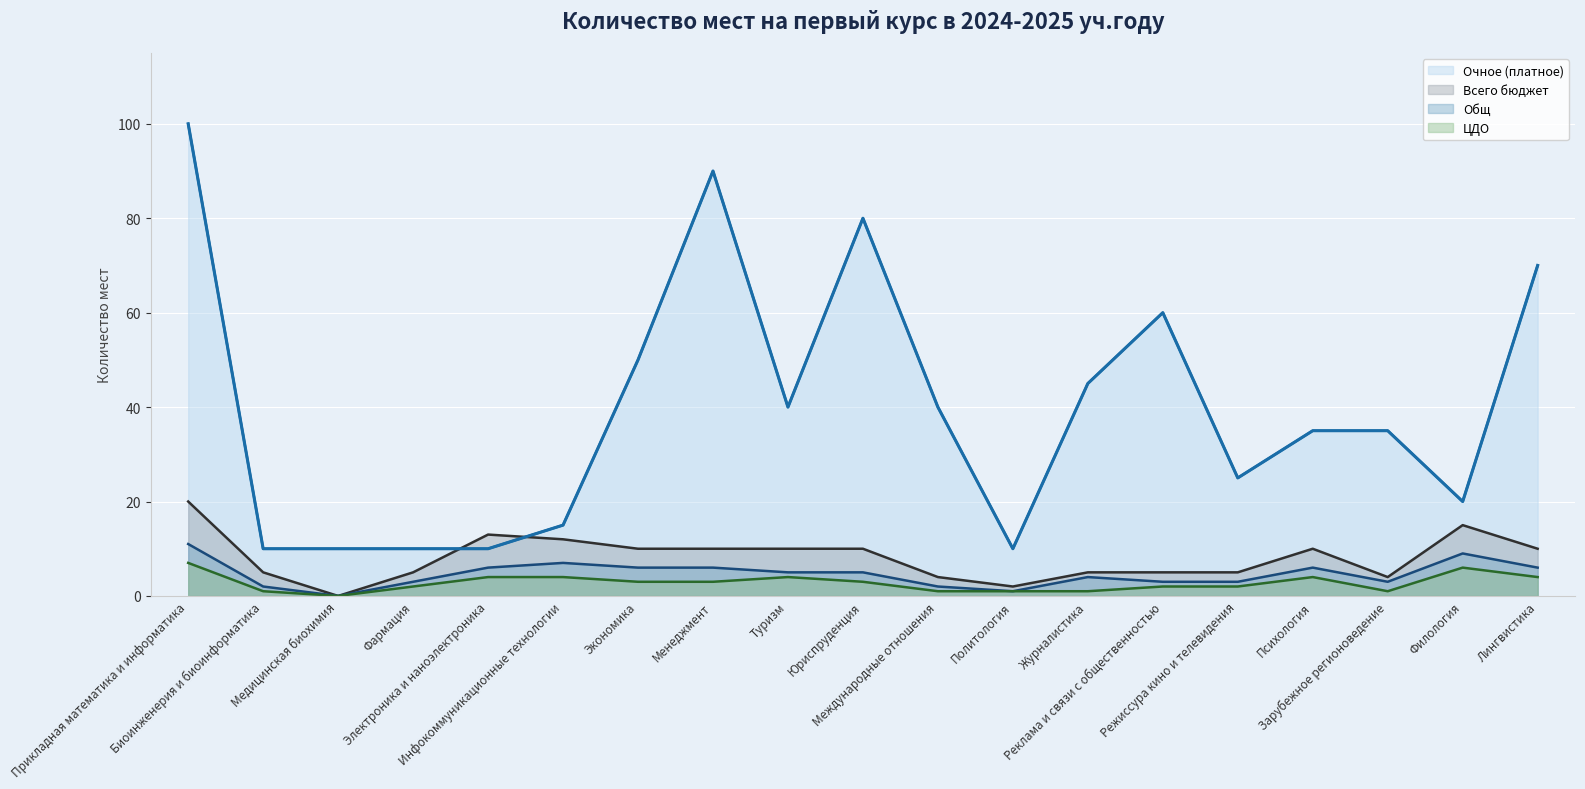

How many lines are shown in the chart?

4